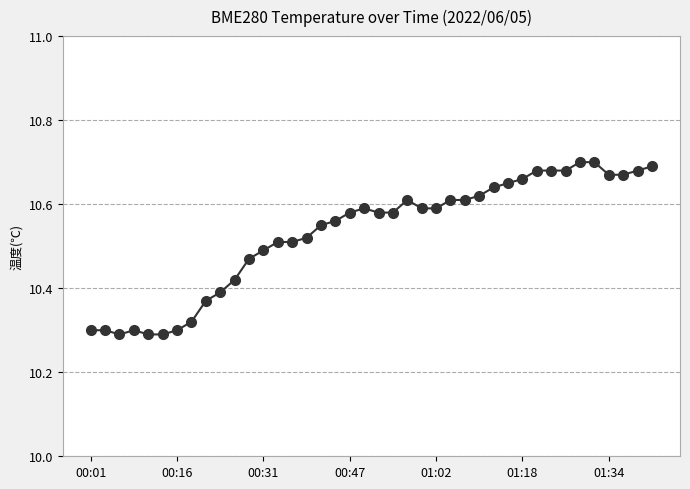

True or false: there are more than 0 points higher than both neighbors.

True